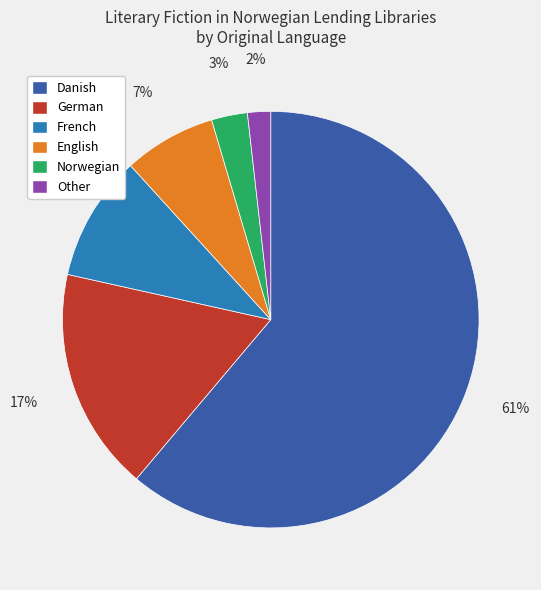

Do English and Other together represent more than half of the pie?

No